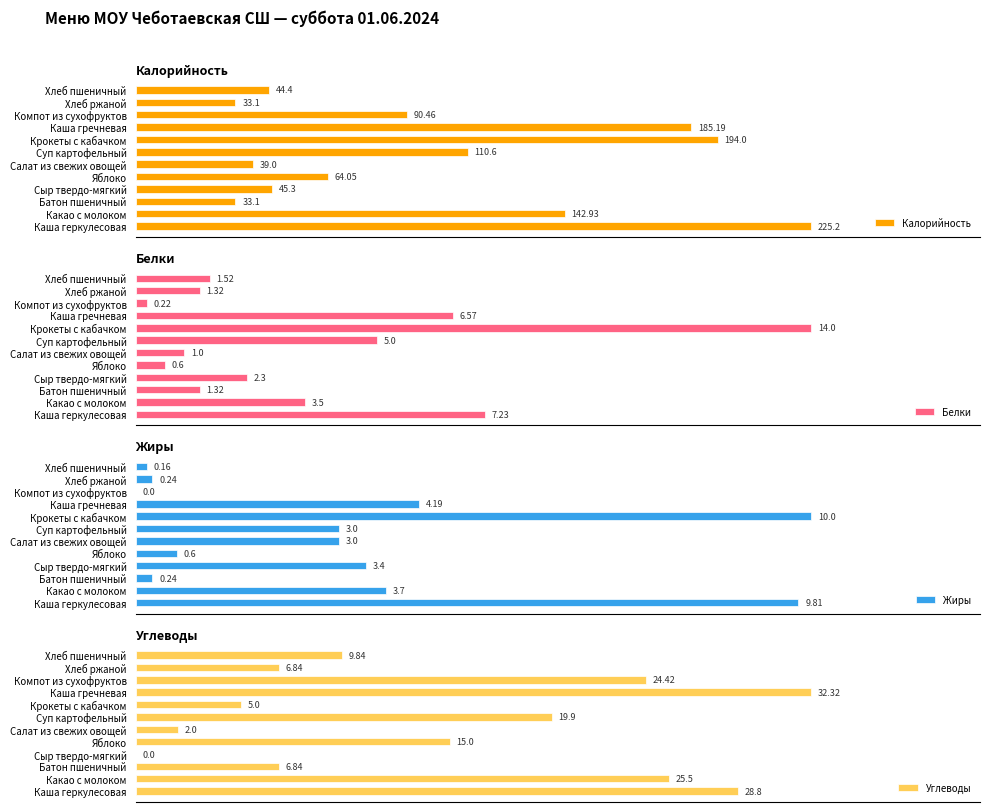

Where is Калорийность nearest to the value 129?

Какао с молоком